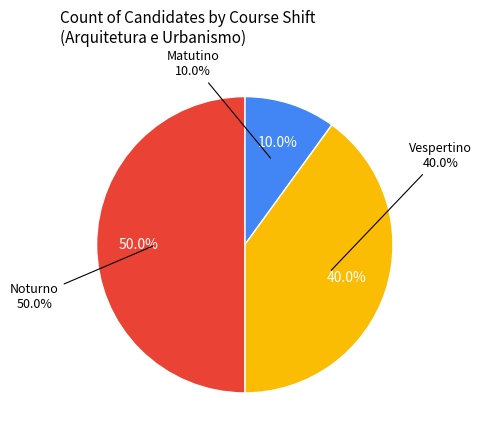

Which category has the smallest portion of the pie?

Arquitetura e Urbanismo Matutino